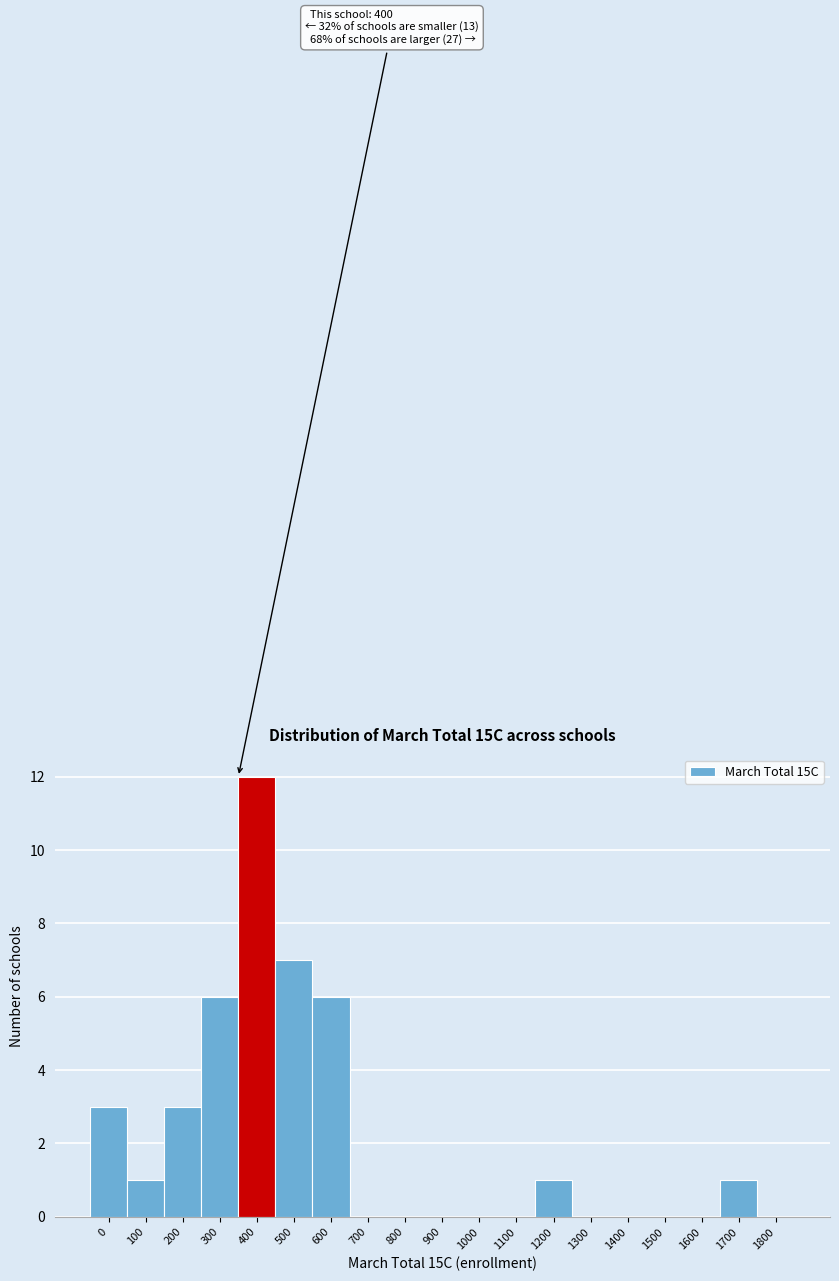

Reading left to right, what are all the values shown in this chart?

0=3	100=1	200=3	300=6	400=12	500=7	600=6	700=0	800=0	900=0	1000=0	1100=0	1200=1	1300=0	1400=0	1500=0	1600=0	1700=1	1800=0